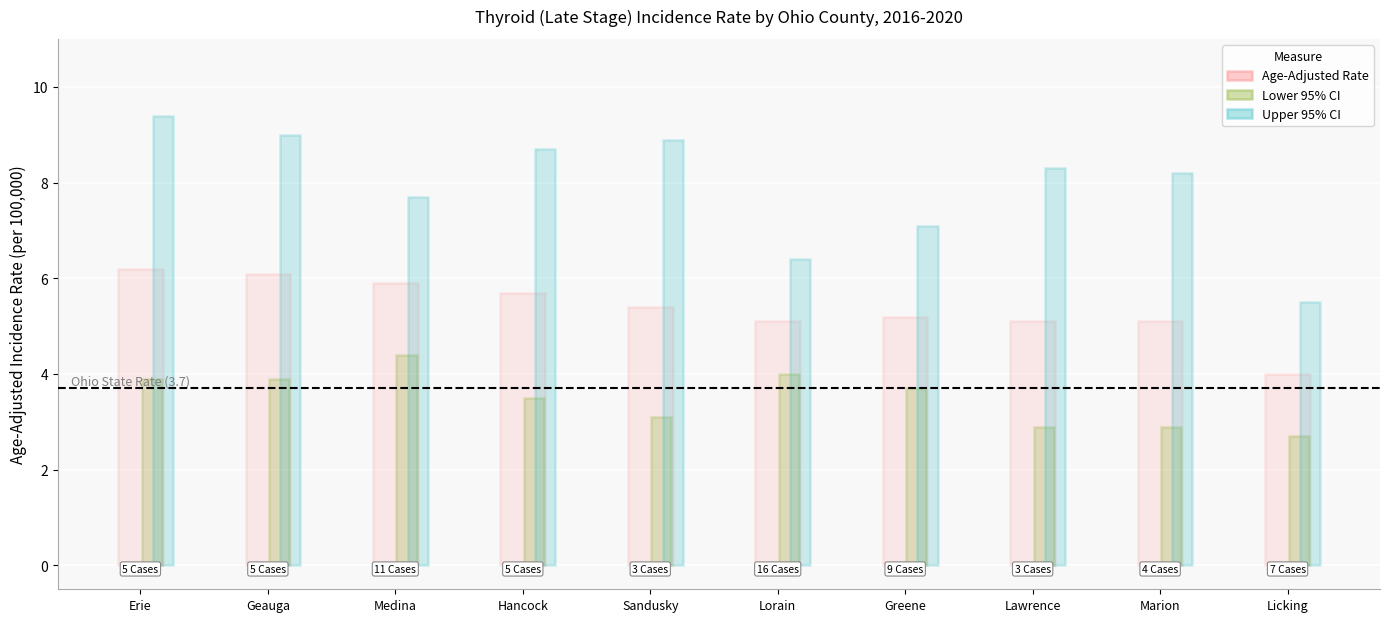

The value of Upper 95% CI at Marion is 5.3. True or false?

False